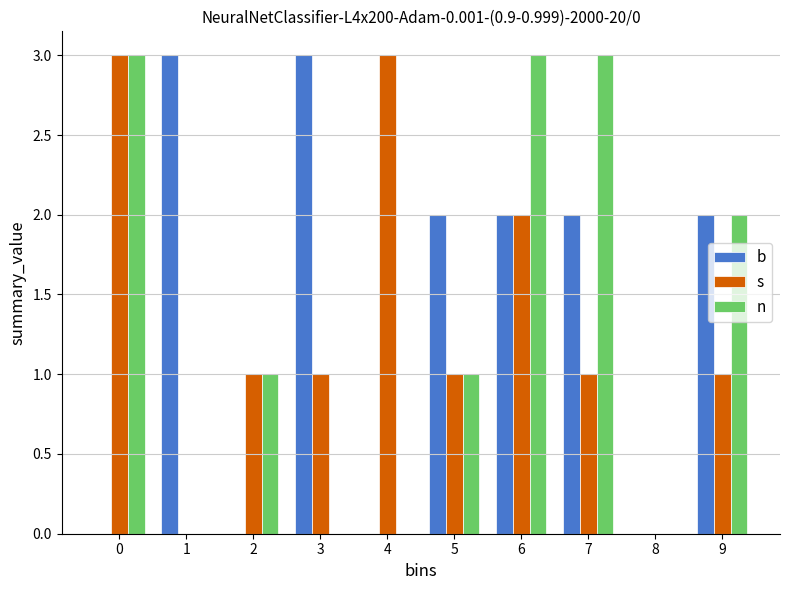

Reading left to right, list all the values displayed in this chart.

b: 0=0	1=3	2=0	3=3	4=0	5=2	6=2	7=2	8=0	9=2
s: 0=3	1=0	2=1	3=1	4=3	5=1	6=2	7=1	8=0	9=1
n: 0=3	1=0	2=1	3=0	4=0	5=1	6=3	7=3	8=0	9=2